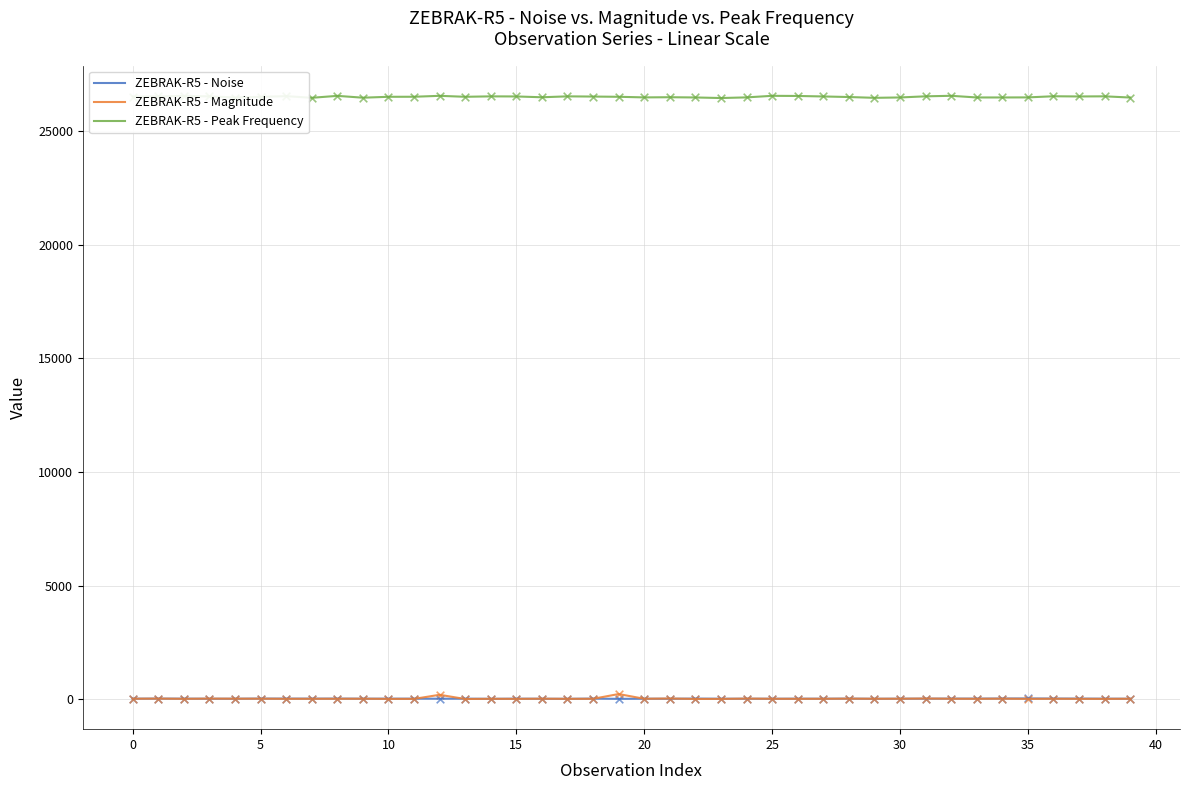

Which series has the largest total across all categories?

ZEBRAK-R5 - Peak Frequency